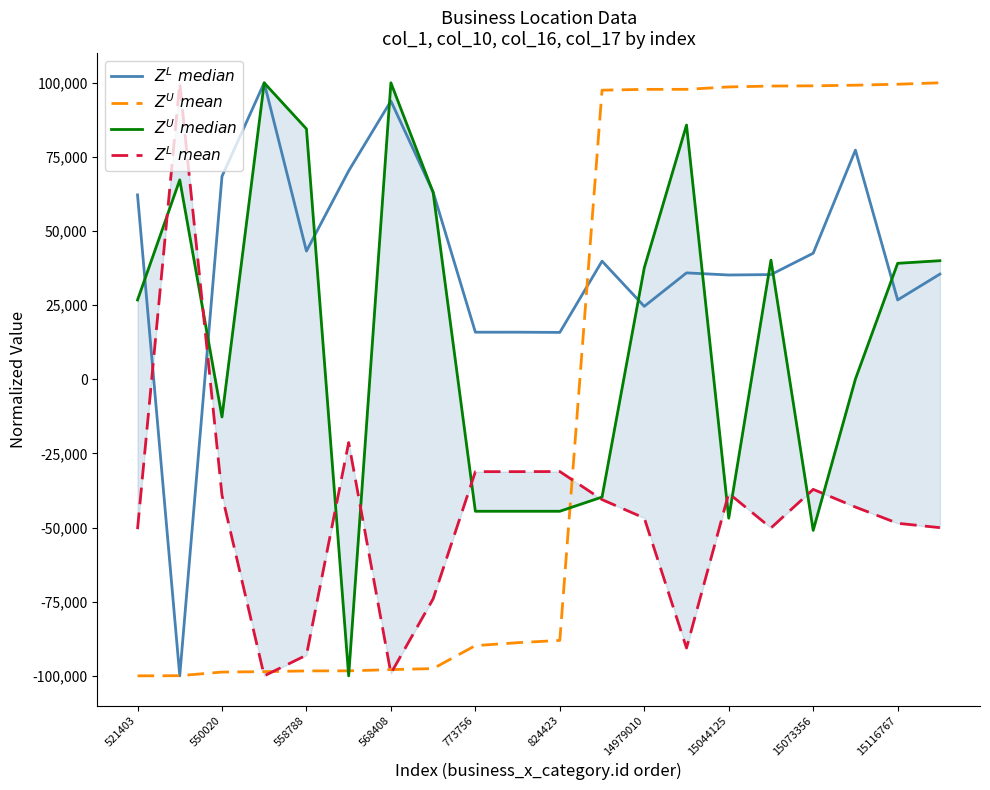

Which has a higher value, 13 or 824423?

824423